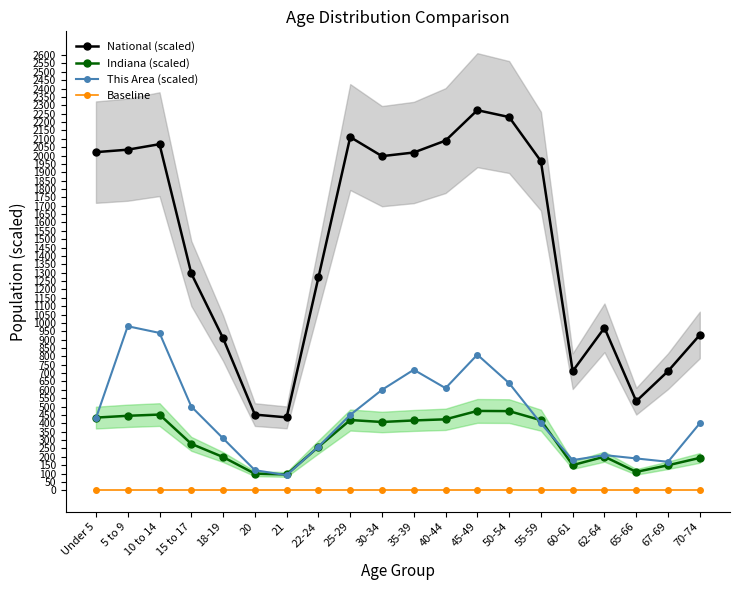

True or false: This Area (scaled) and Baseline intersect in this chart.

False